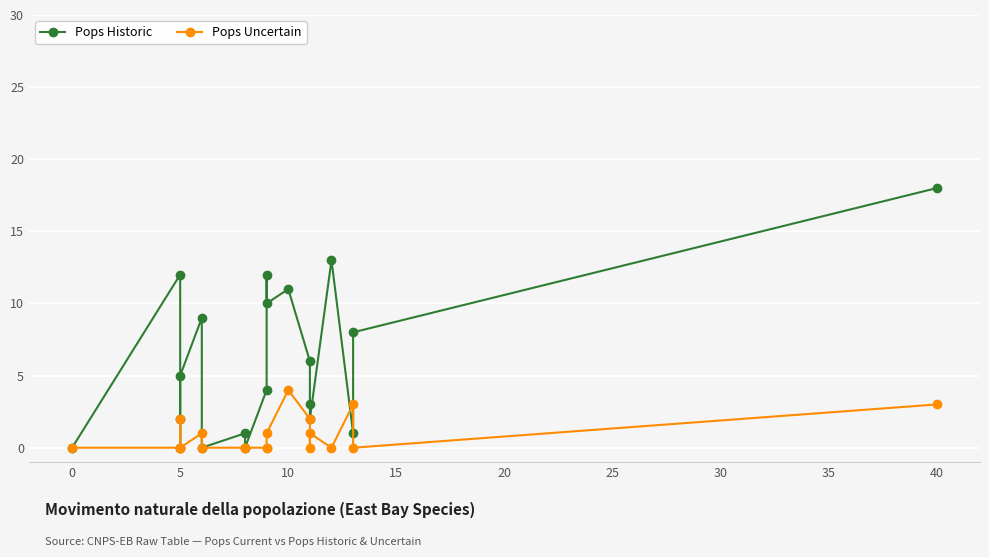

What is the difference between the maximum and minimum values in the Pops Historic series?

18